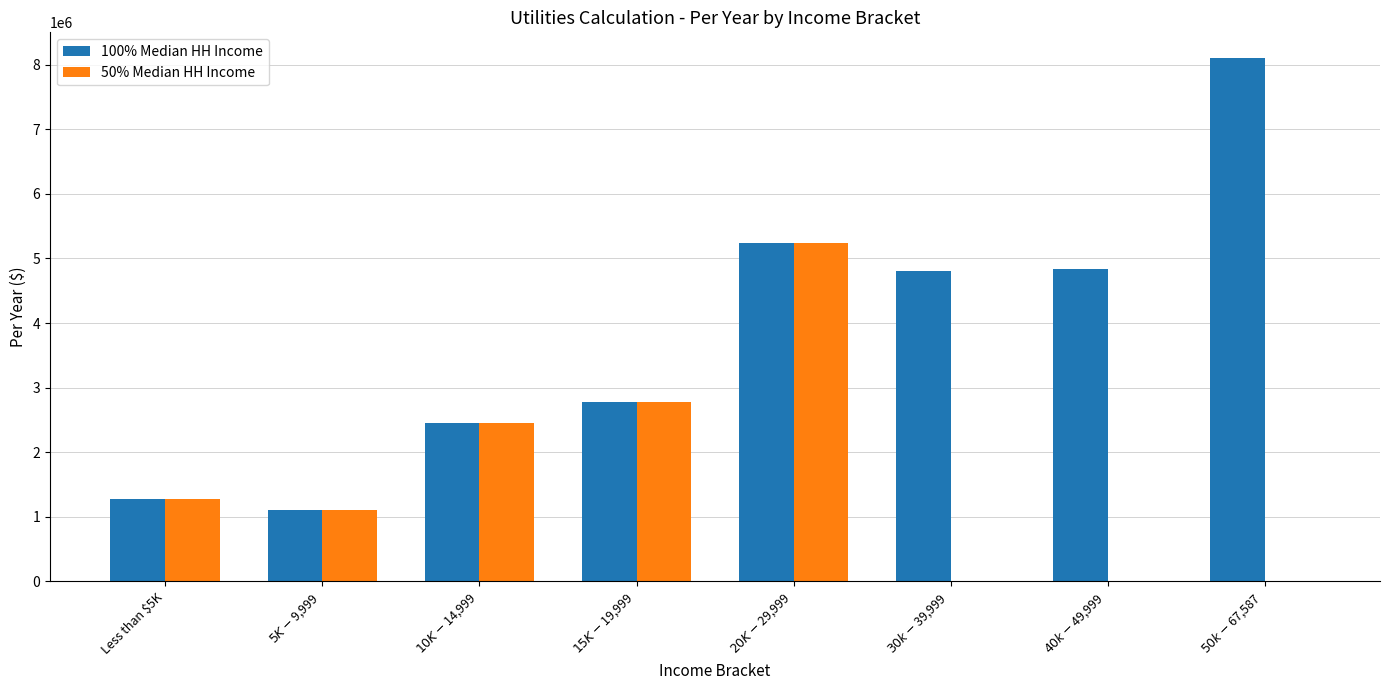

The 100% Median HH Income series shows 614229 at $5K-$9,999. True or false?

False